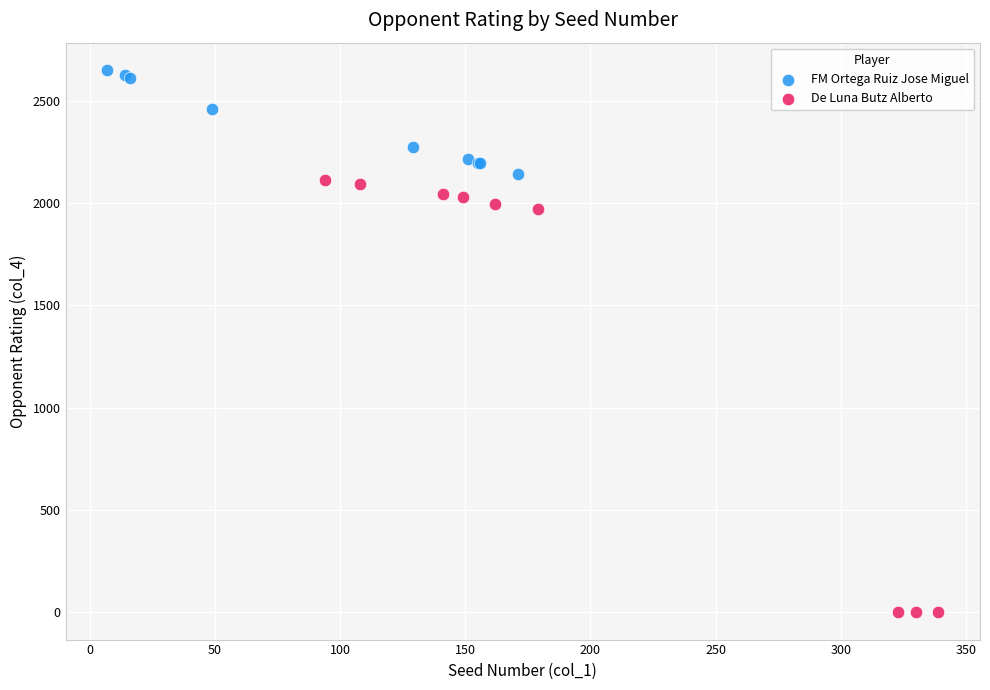

Which series contains the lowest Y value?

De Luna Butz Alberto